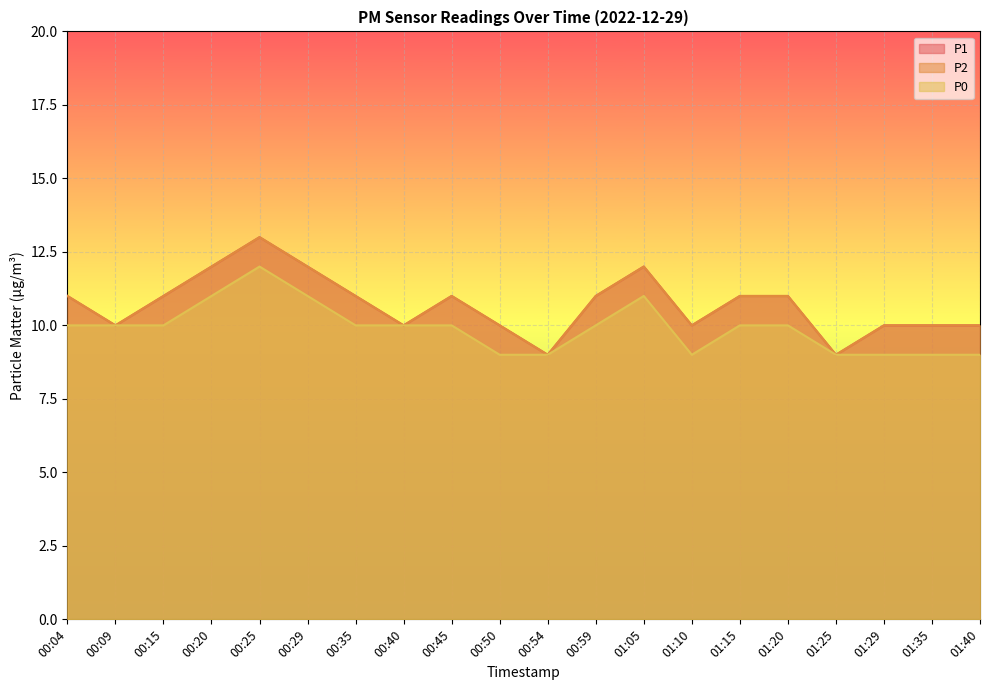

List the series in order of their peak value, lowest first.

P0, P1, P2